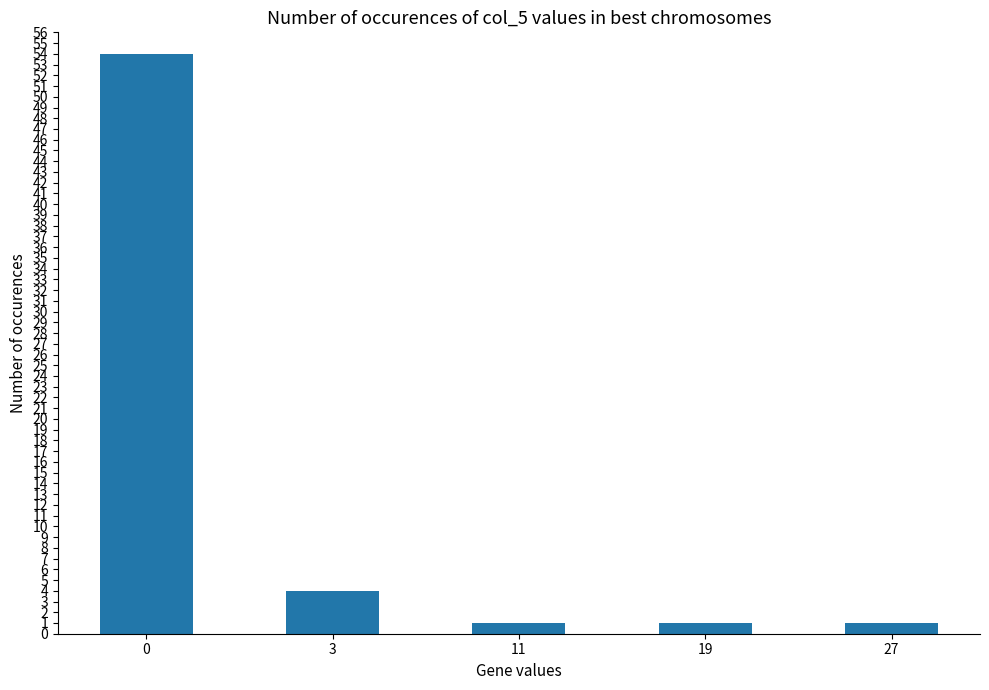

Reading right to left, list all the values displayed in this chart.

27=1	19=1	11=1	3=4	0=54